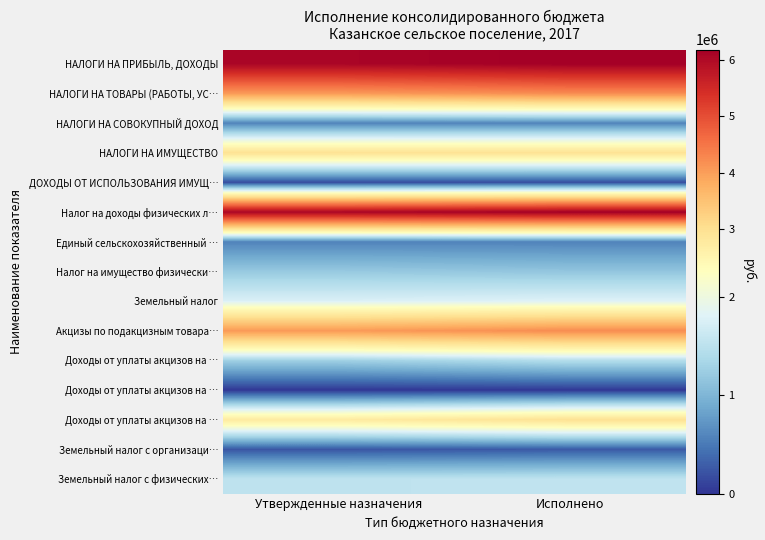

Between Исполнено and Утвержденные назначения, which is larger?

Исполнено